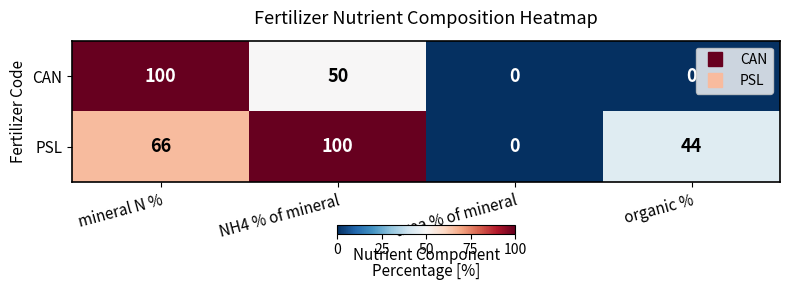

Count the PSL values in the range 44 to 100.

3